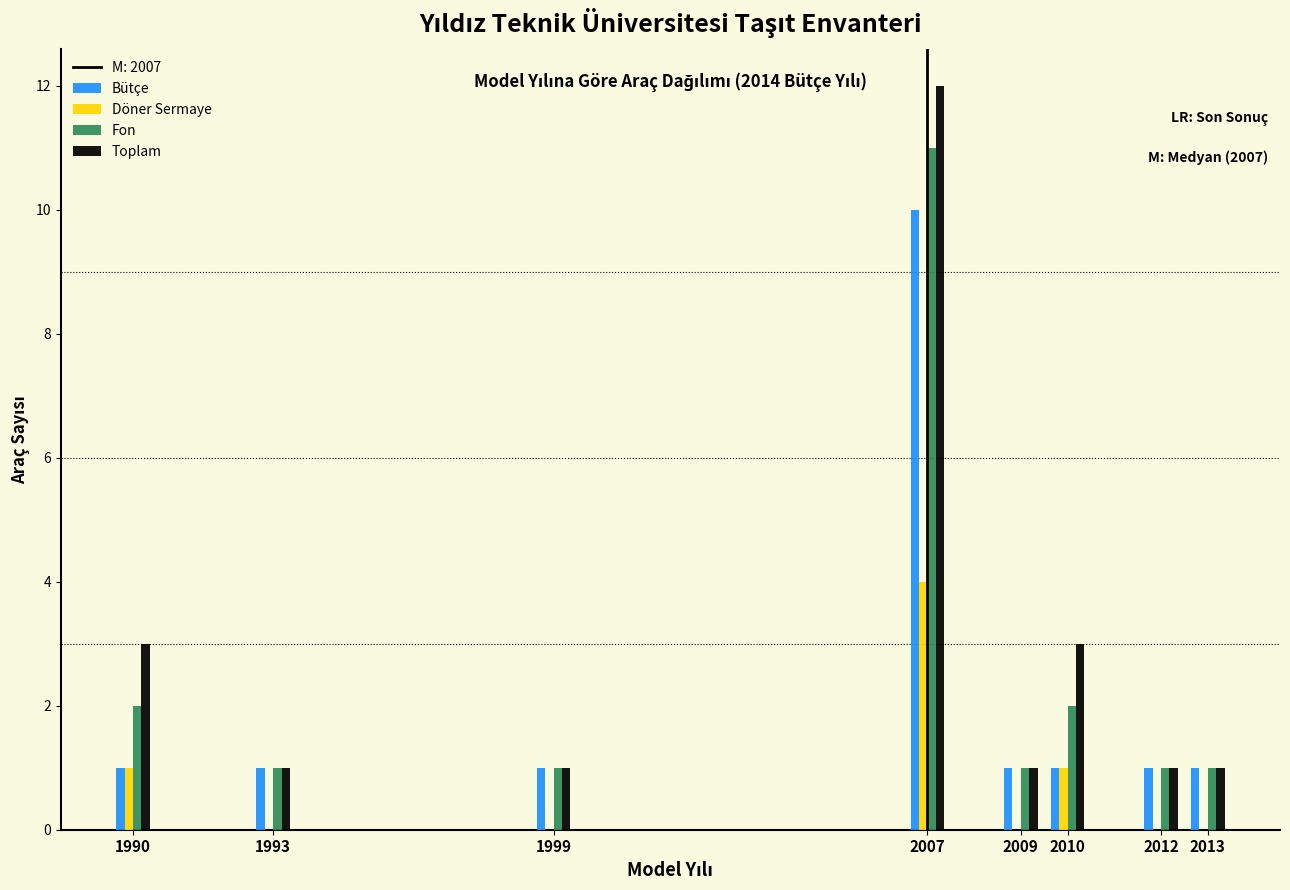

At which category is the sum across all series the highest?

2007